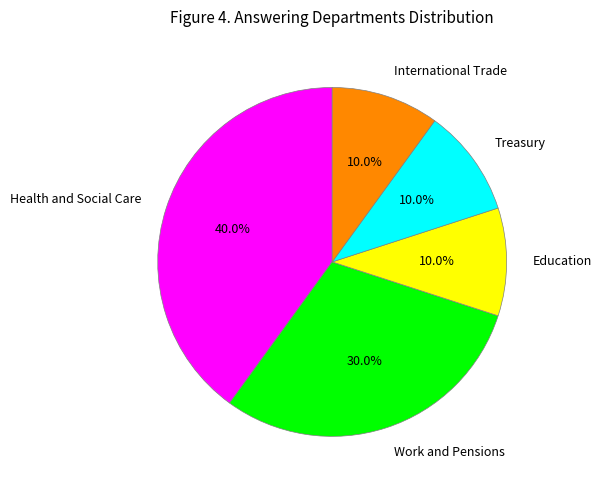

Is International Trade the majority of the pie?

No